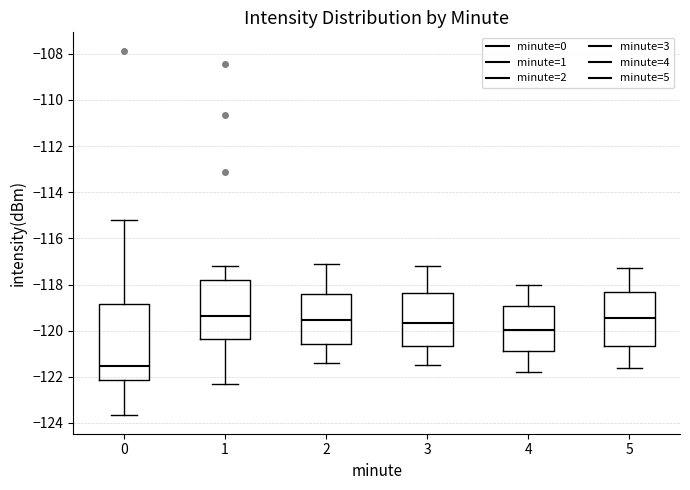

Reading left to right, read every box against the y-axis: the position of its median line, the range the box covers, and the ends of its whiskers. The values are not printed on the chart, so give them approximately, as read against the axis.

0: median -121.6, box -122.2 to -118.8, whiskers -123.6 to -115.2
1: median -119.4, box -120.4 to -117.8, whiskers -122.4 to -117.2
2: median -119.6, box -120.6 to -118.4, whiskers -121.4 to -117.0
3: median -119.6, box -120.6 to -118.4, whiskers -121.4 to -117.2
4: median -120.0, box -120.8 to -119.0, whiskers -121.8 to -118.0
5: median -119.4, box -120.6 to -118.4, whiskers -121.6 to -117.2